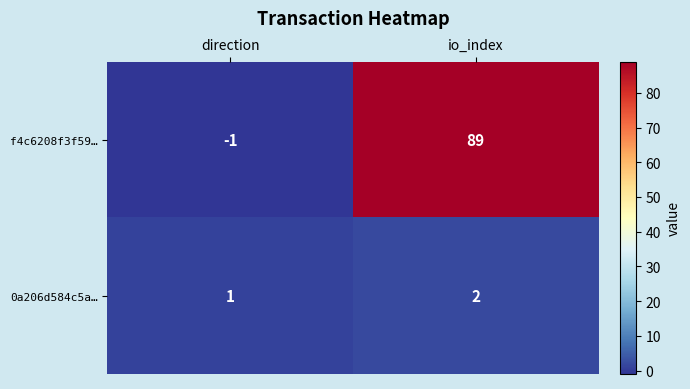

How many distinct data groups are displayed?

2